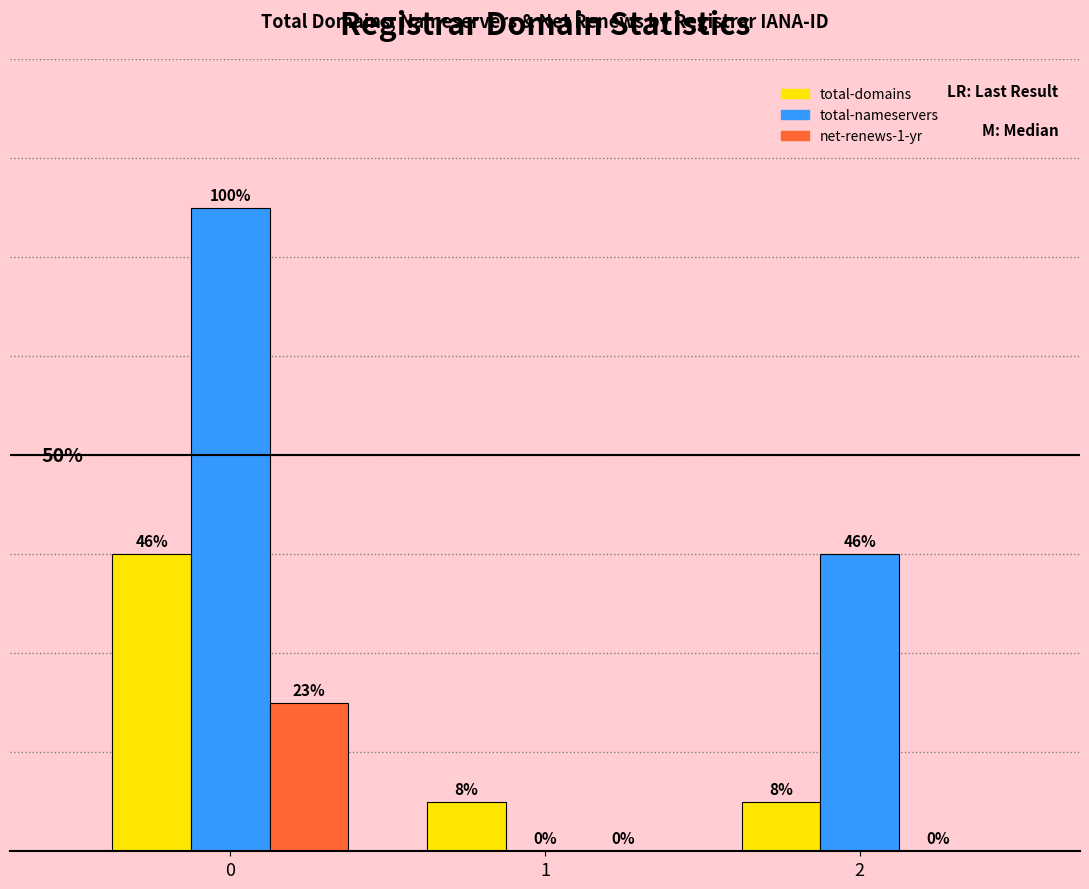

What are all the series names shown in the legend?

total-domains, total-nameservers, net-renews-1-yr